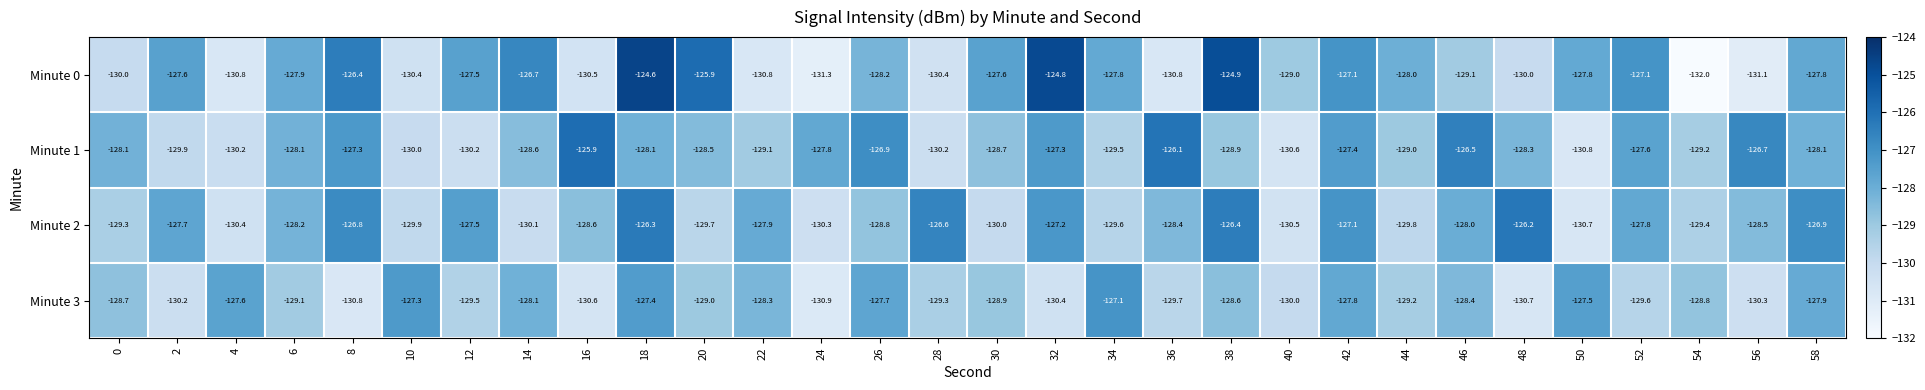

What is the total value across all series at 2?

-515.4